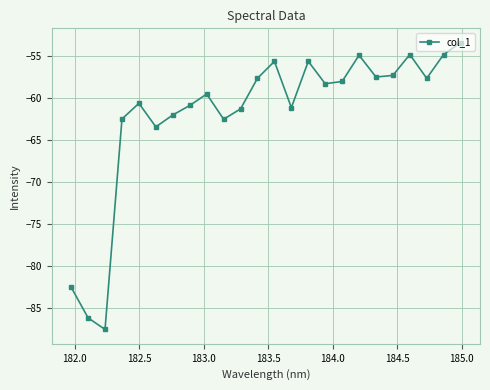

What is the value of the 6th point from the left?

-63.5